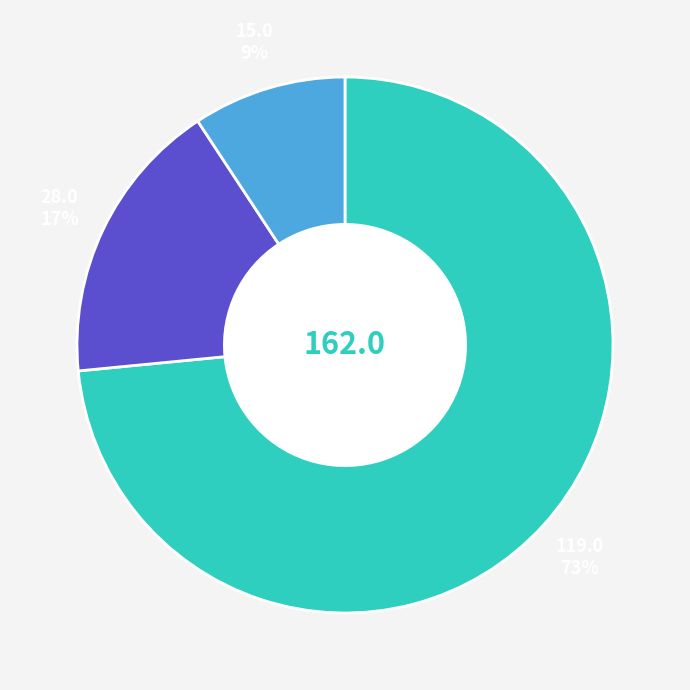

To the nearest percent, what is the average slice percentage?

33%